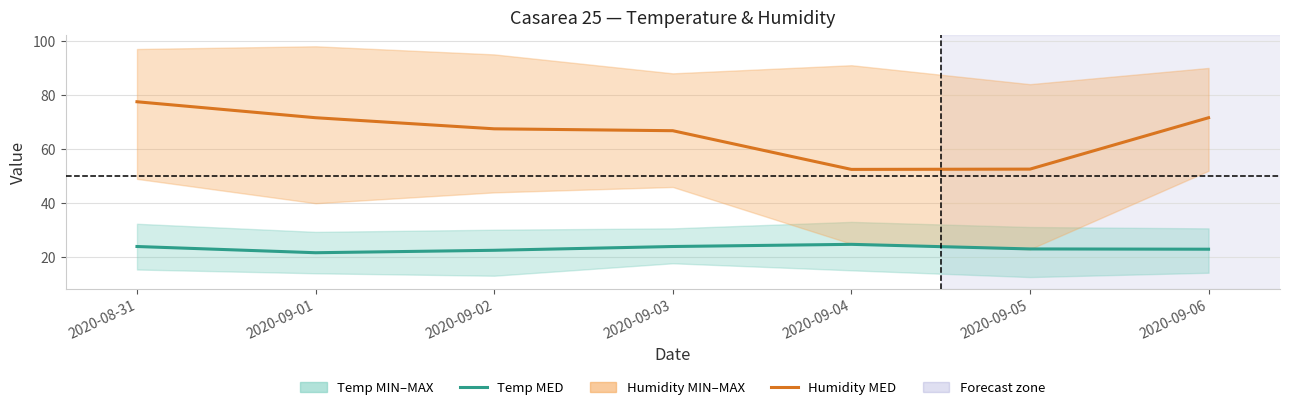

Is the value of Temp MED at 2020-09-01 greater than the value of Humidity MED at 2020-09-05?

No